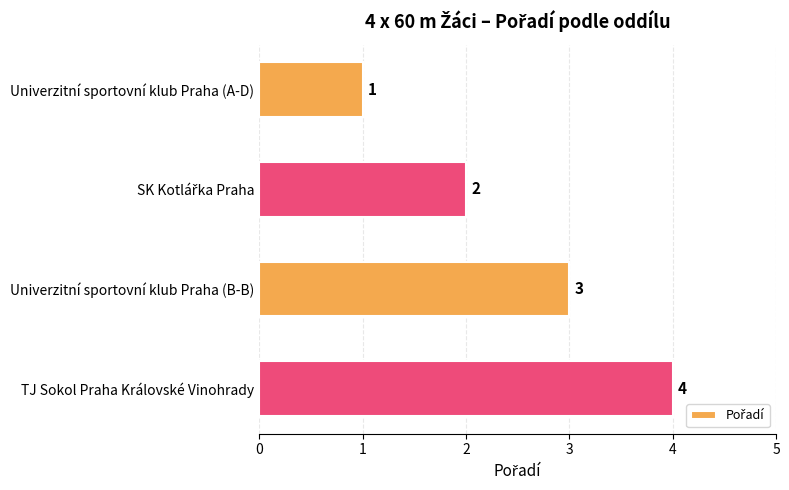

What is the sum of the values at Univerzitní sportovní klub Praha (A-D) and TJ Sokol Praha Královské Vinohrady?

5